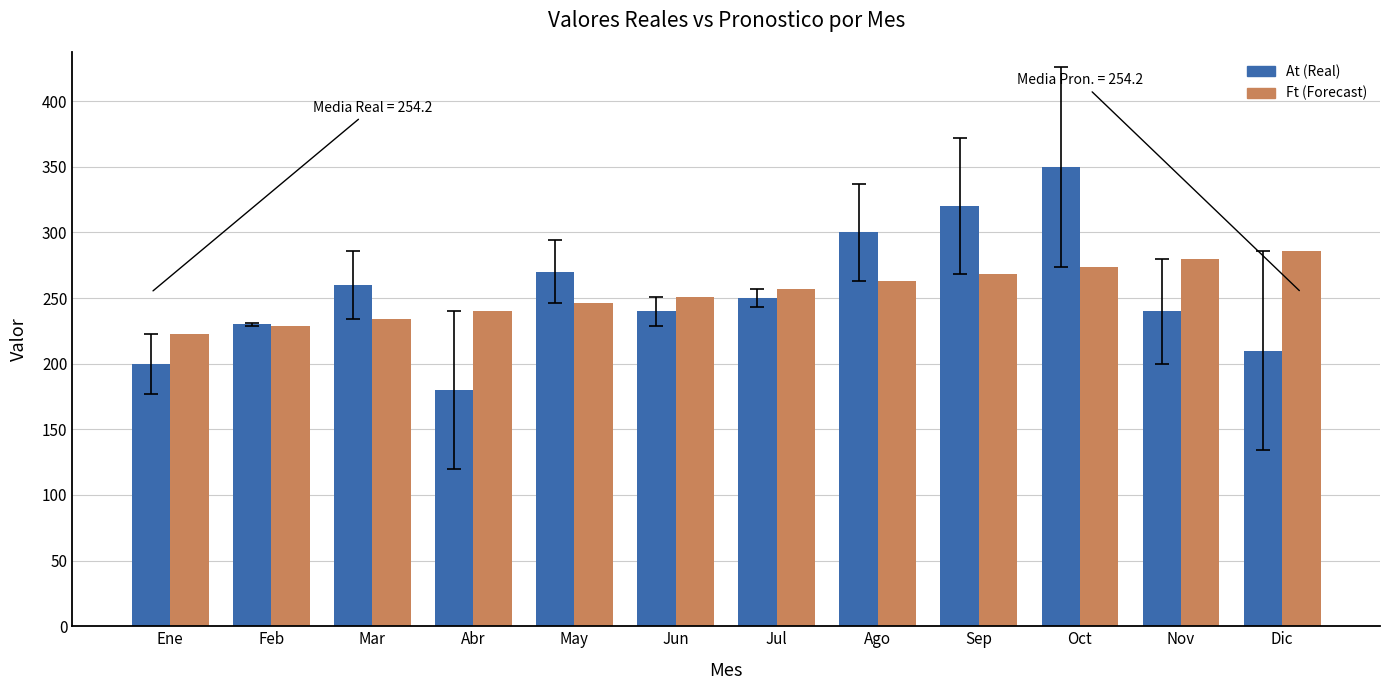

At Mar, list the series in order from smallest to largest.

Ft (Forecast), At (Real)